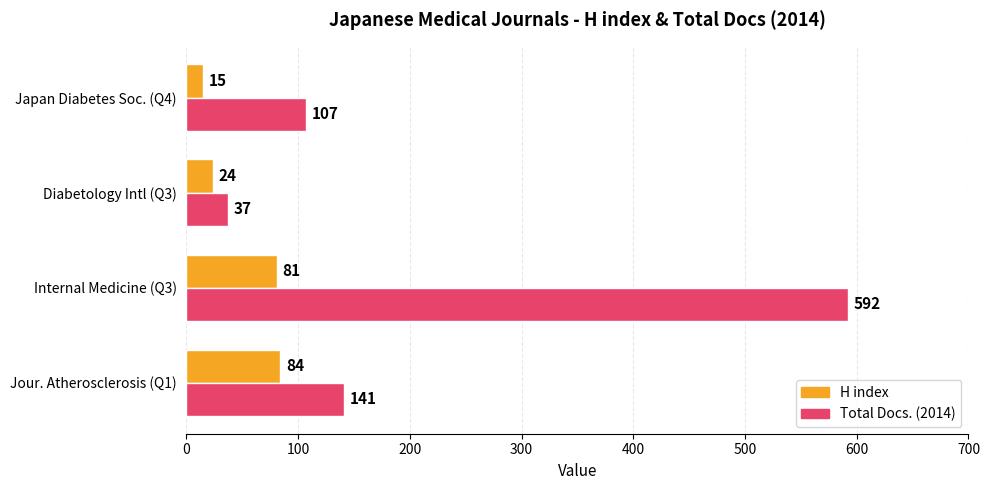

What is the difference between the maximum and minimum values in the H index series?

69